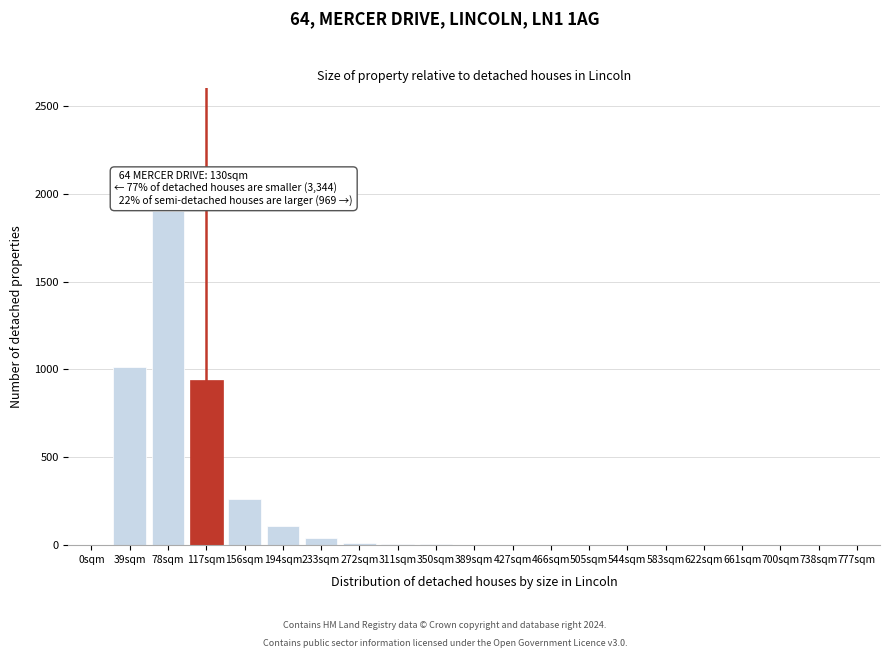

What is the change in value from 78sqm to 156sqm?

-1640